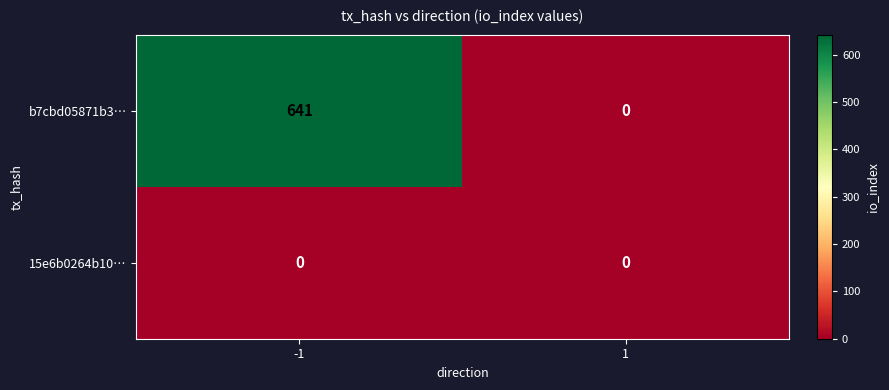

What is the total value across all series at -1?

641